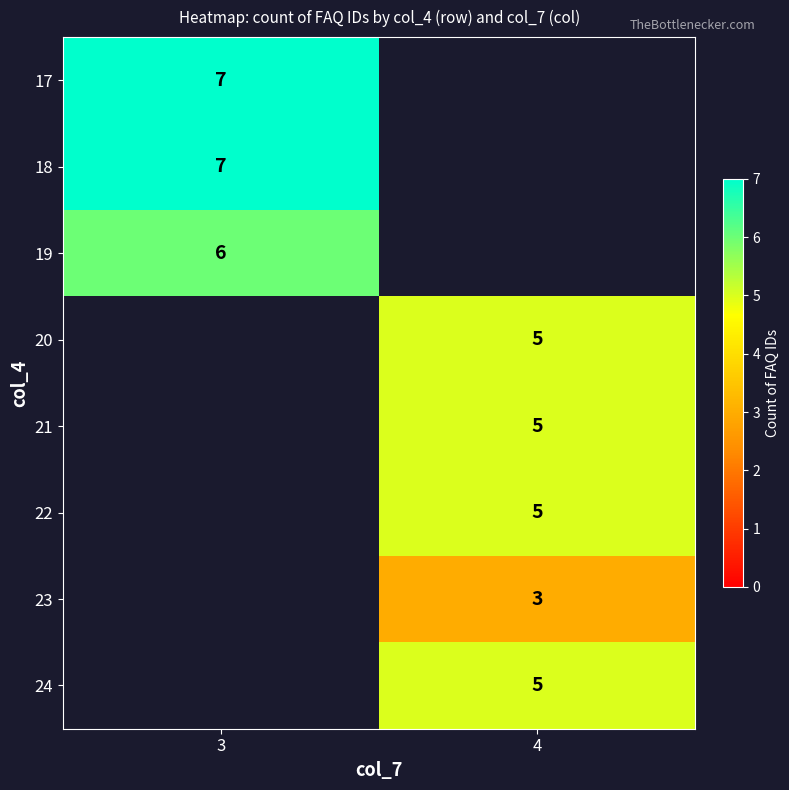

Which category has the highest value across all series?

3